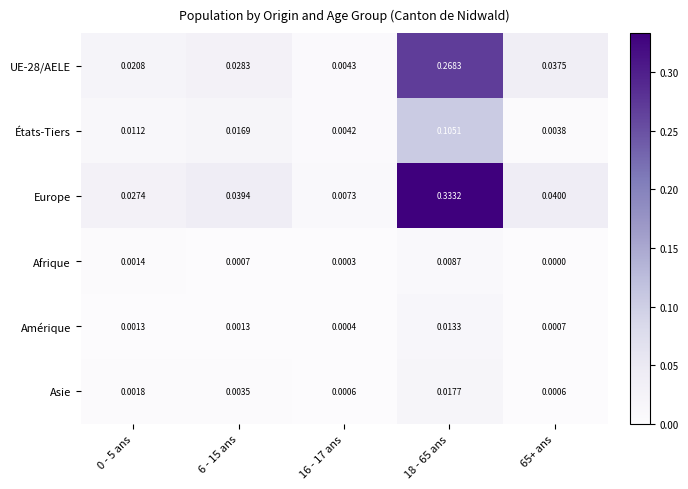

Rank the series by their maximum value, from lowest to highest.

Afrique, Amérique, Asie, États-Tiers, UE-28/AELE, Europe